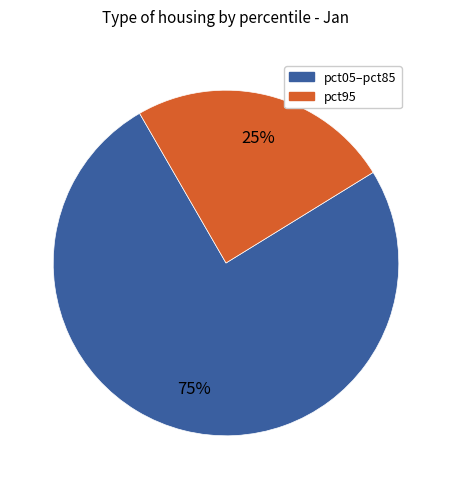

Count the number of slices in the pie.

2